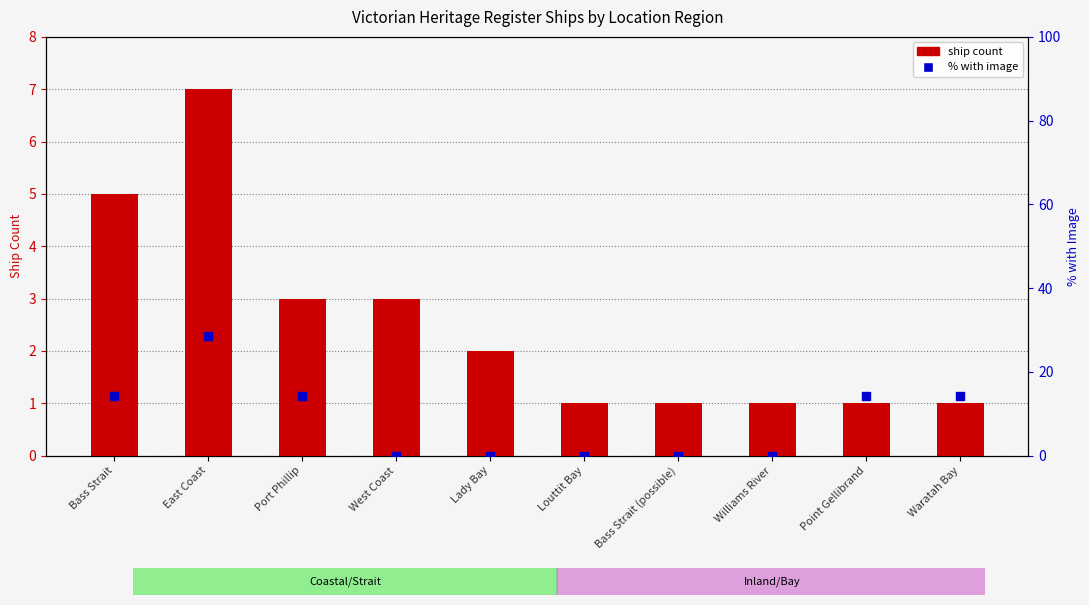

What is the total value across all series at Waratah Bay?

15.3